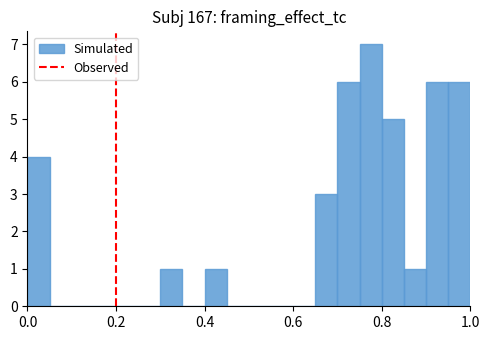

Around what value on the x-axis is the tallest bar? Give the approximate position of its centre, as read against the axis.

0.78